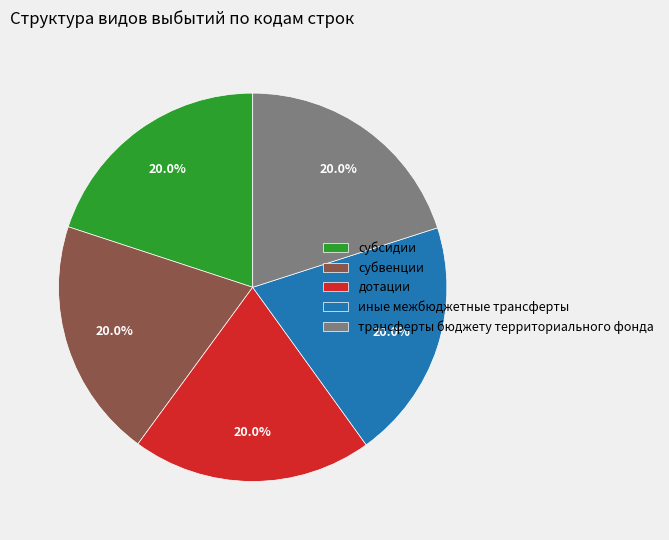

To the nearest percent, what is the combined percentage of субвенции and трансферты бюджету территориального фонда?

40%